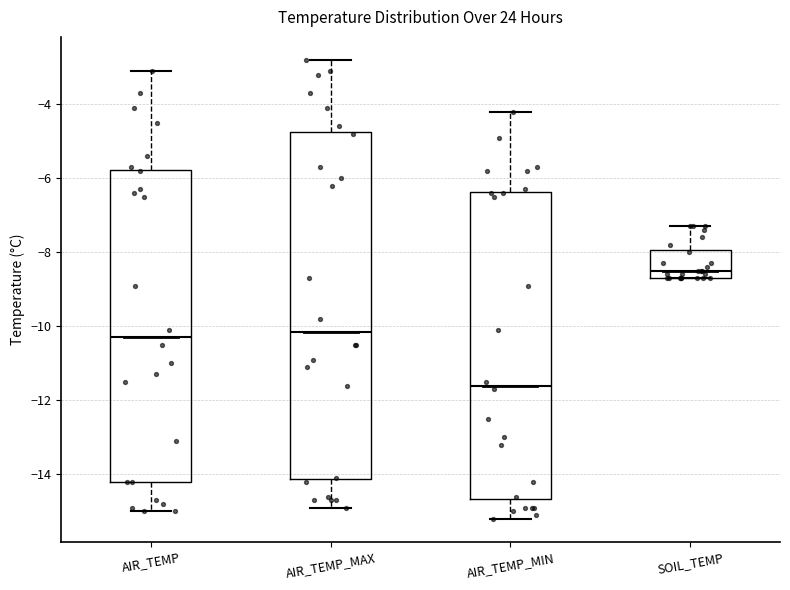

Reading left to right, transcribe this box plot: for each box, give where its median line is, the range the box spans, and where its two whiskers end, as read against the y-axis. The values are not printed on the chart, so give them approximately, as read against the axis.

AIR_TEMP: median -10.2, box -14.2 to -5.8, whiskers -15.0 to -3.0
AIR_TEMP_MAX: median -10.2, box -14.2 to -4.8, whiskers -14.8 to -2.8
AIR_TEMP_MIN: median -11.6, box -14.6 to -6.4, whiskers -15.2 to -4.2
SOIL_TEMP: median -8.4, box -8.6 to -8.0, whiskers -8.6 to -7.2